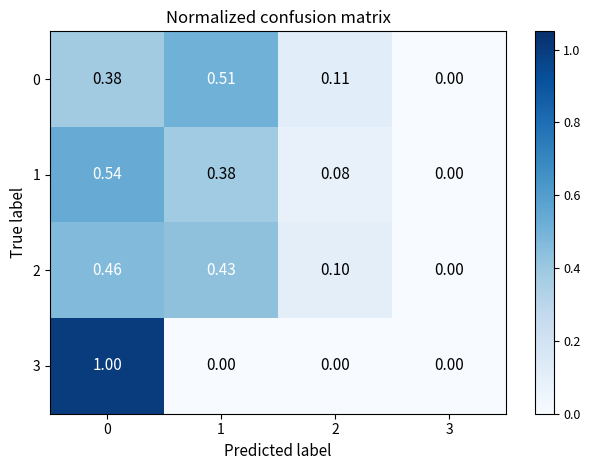

Is the value of 2 at 0 greater than the value of 3 at 2?

Yes